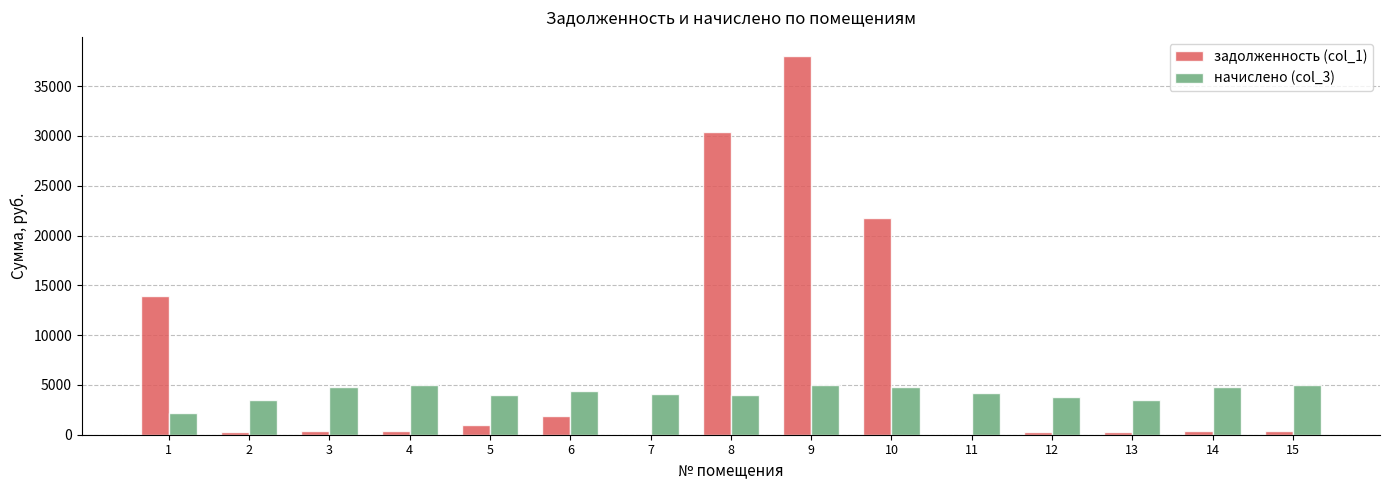

At which category is the sum across all series the highest?

9